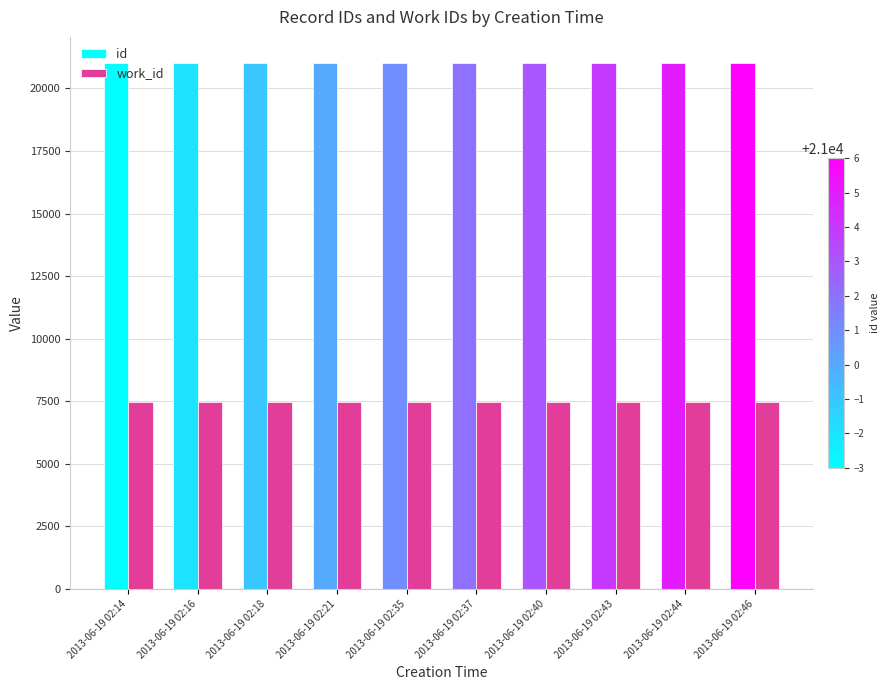

True or false: work_id has a value of 10479 at 2013-06-19 02:21.

False